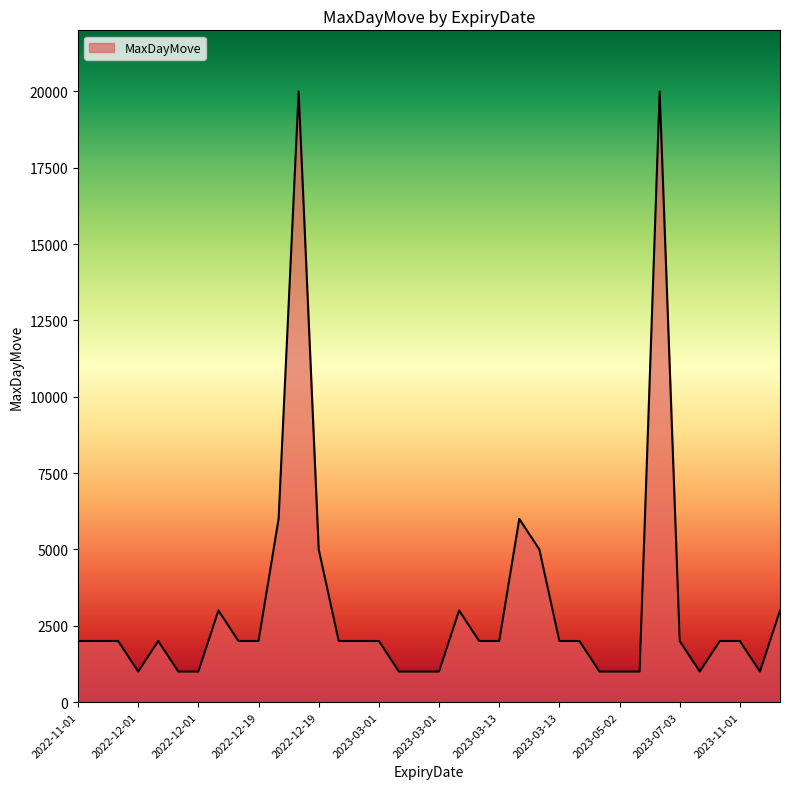

What is the difference between the maximum and minimum values?

19000